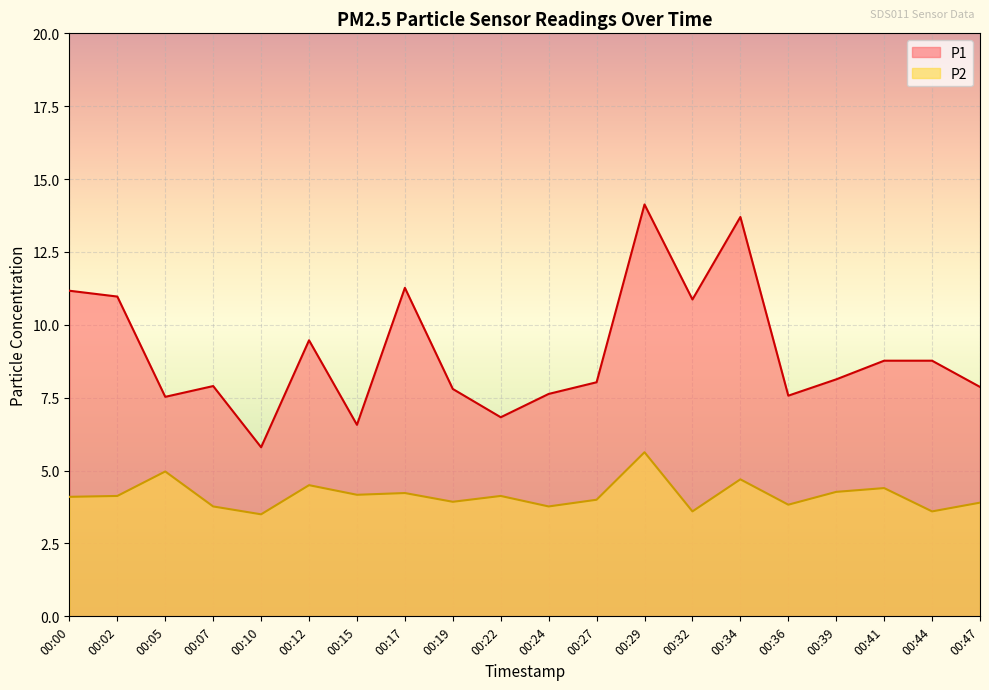

True or false: P1 and P2 cross at least once.

False